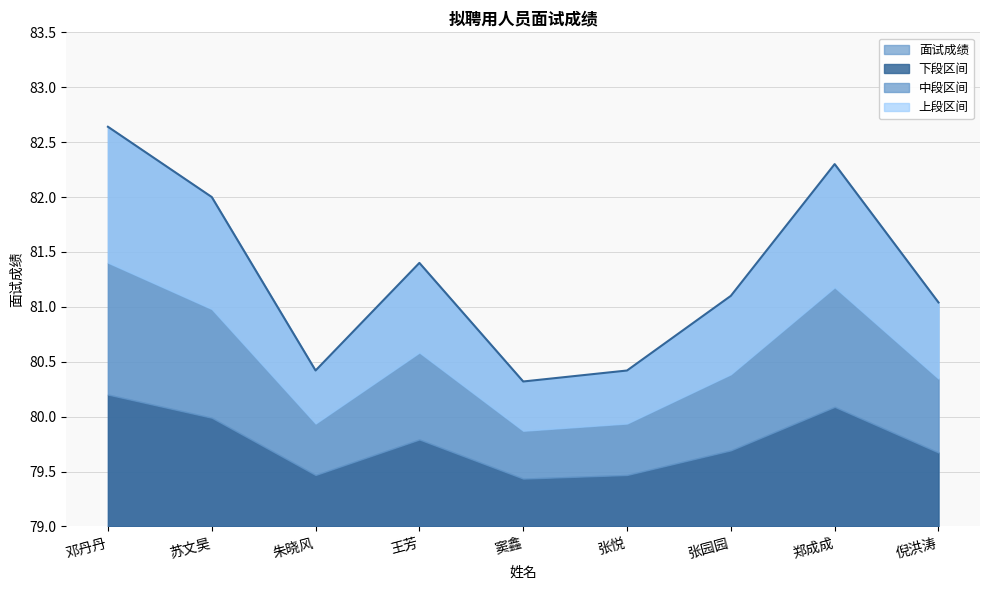

Where is the data nearest to the value 81?

倪洪涛